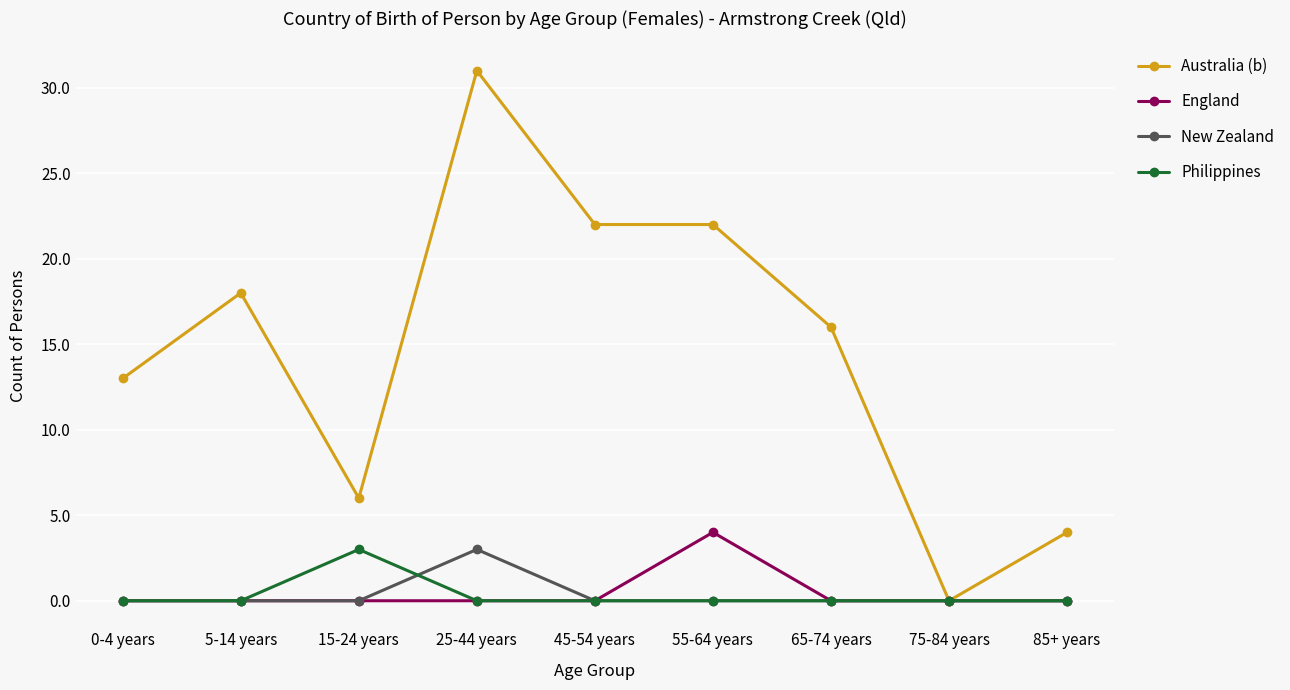

What is the sum of the England values at 55-64 years and 65-74 years?

4